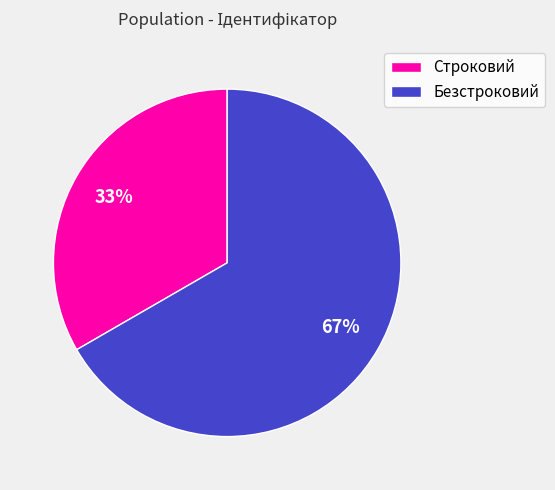

To the nearest percent, what portion does Безстроковий represent?

67%